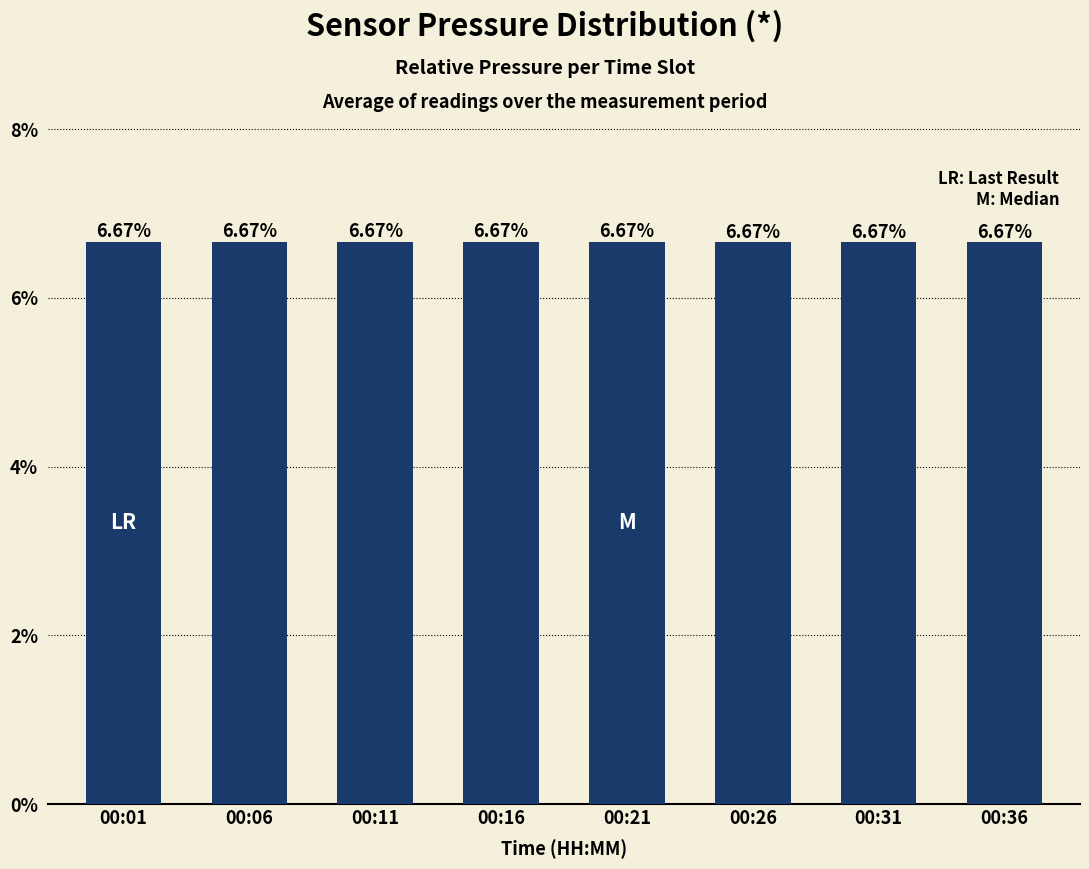

Count the number of categories in the chart.

8